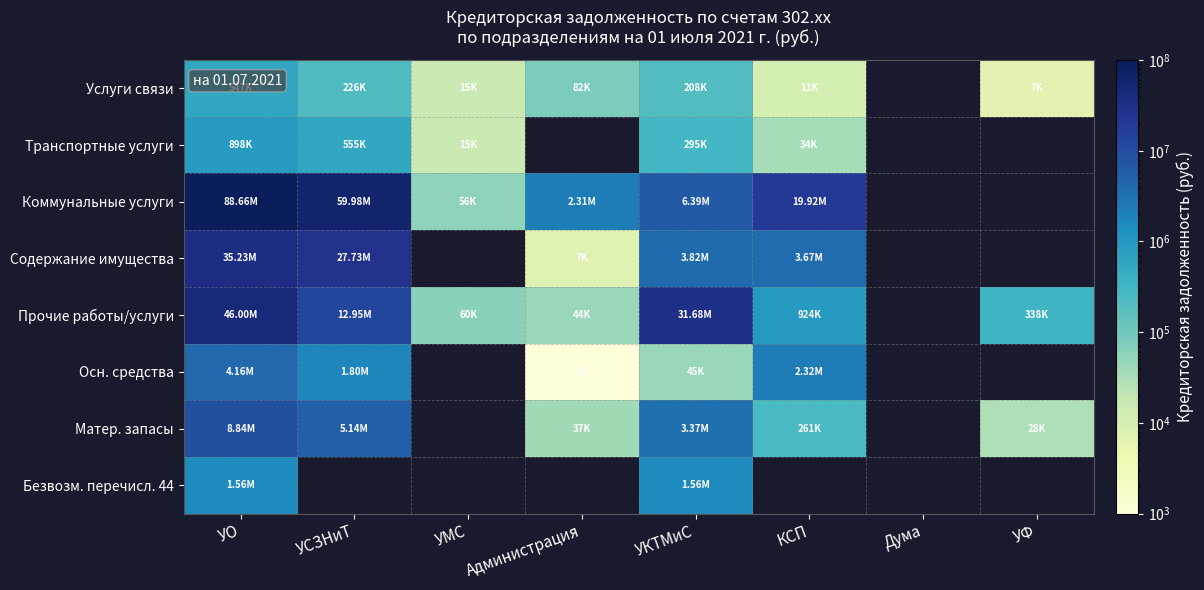

What is the greatest value displayed?

88664166.1